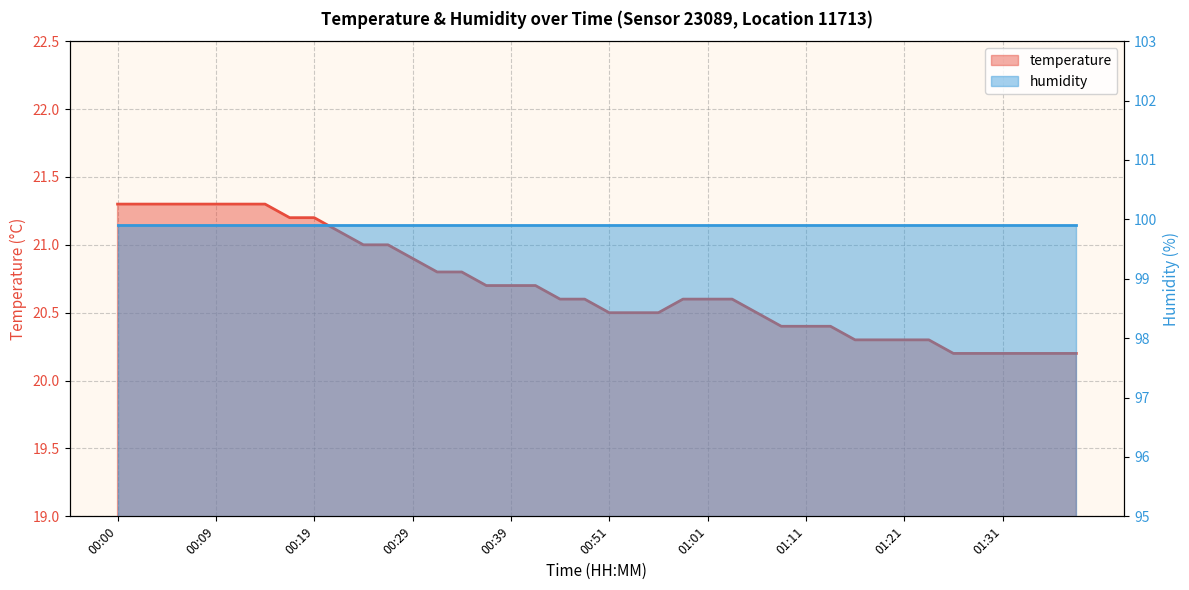

Which label corresponds to the largest value in the chart?

00:00